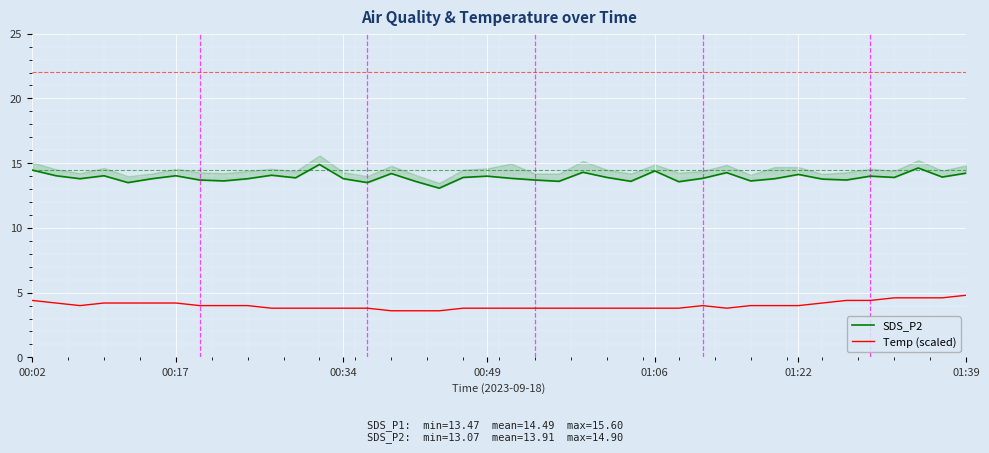

What is the total value across all series at 36?

18.5